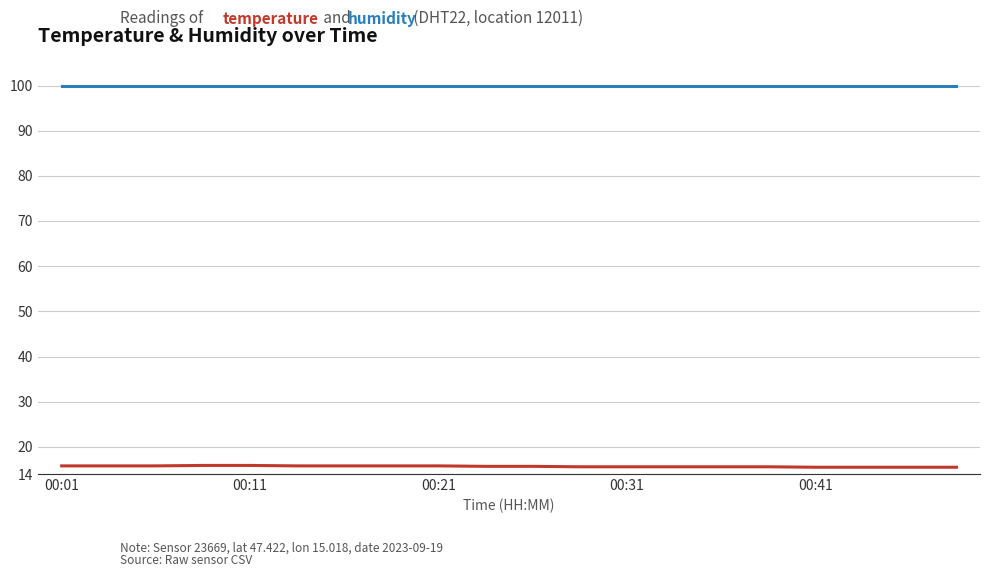

Does the chart have visible grid lines?

Yes